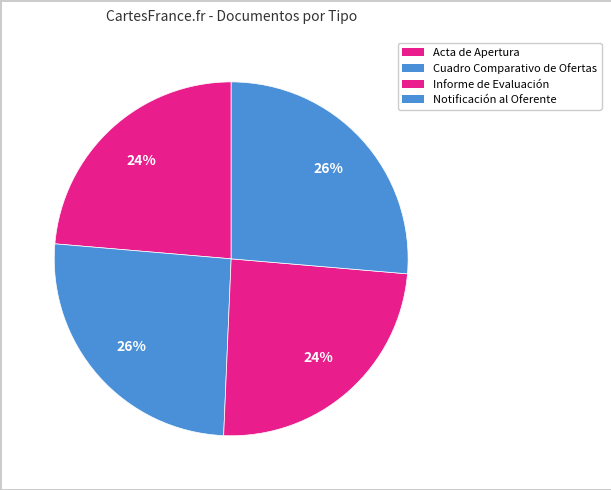

To the nearest percent, what is the difference between the largest and smallest slice percentages?

3%